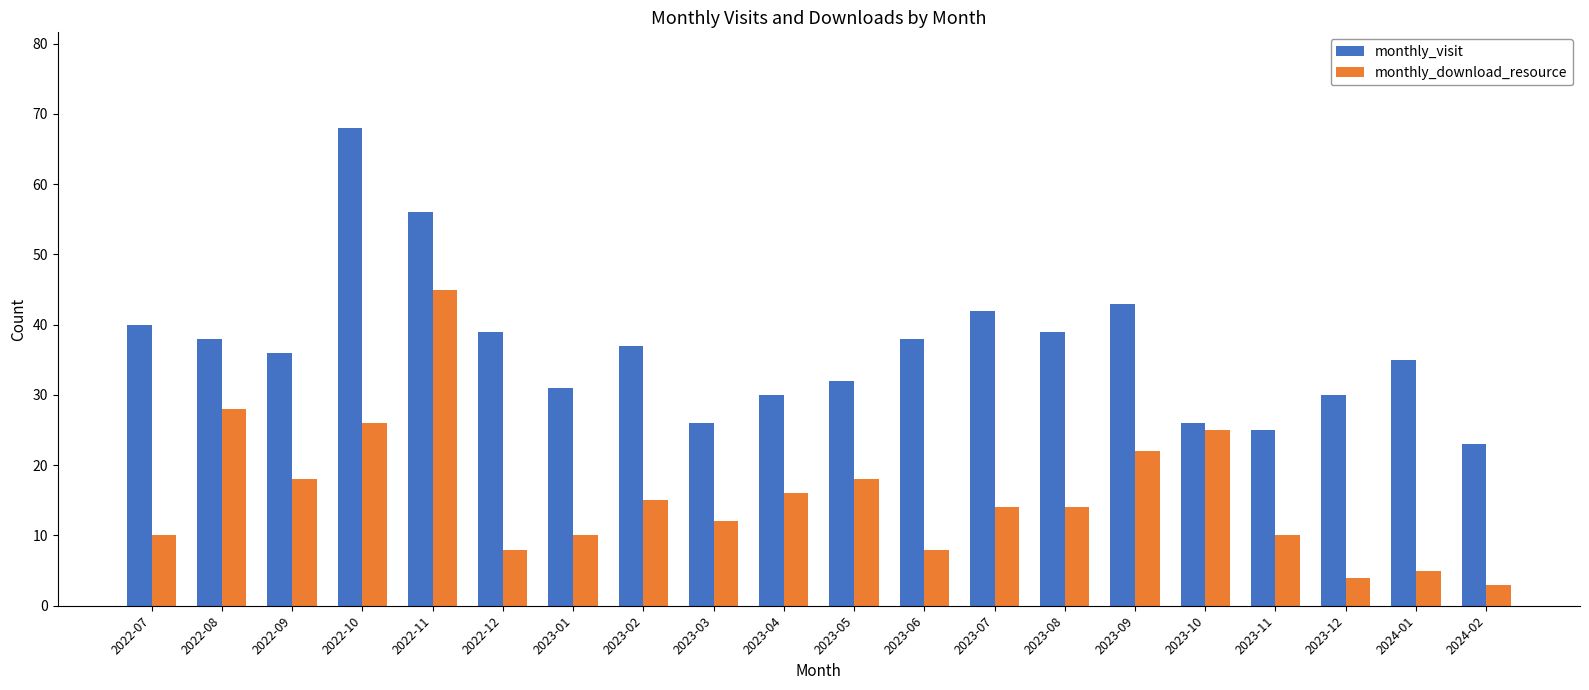

Reading left to right, list all the values displayed in this chart.

monthly_visit: 40	38	36	68	56	39	31	37	26	30	32	38	42	39	43	26	25	30	35	23
monthly_download_resource: 10	28	18	26	45	8	10	15	12	16	18	8	14	14	22	25	10	4	5	3